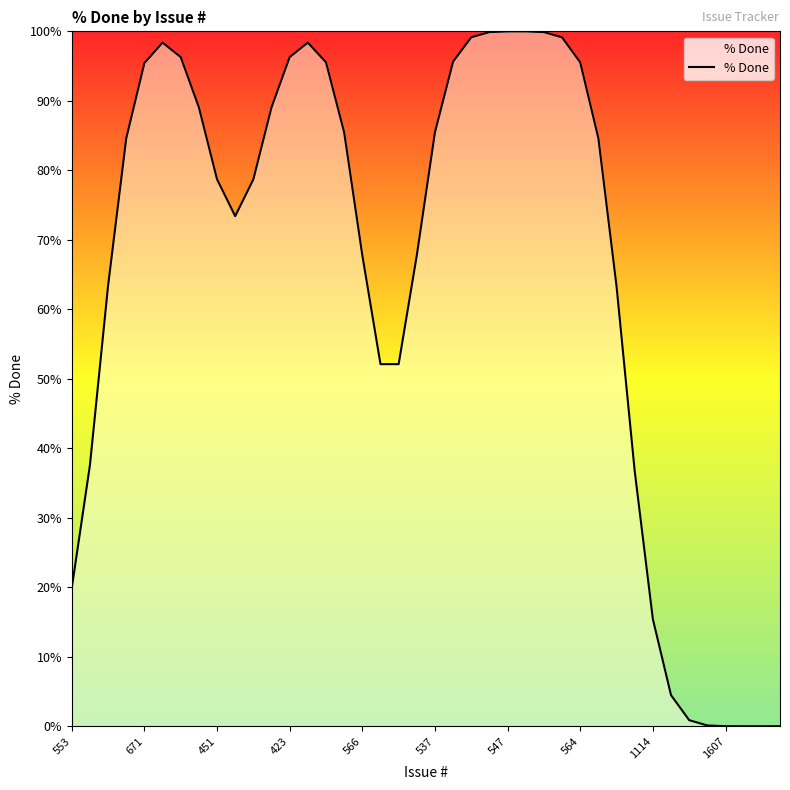

Reading right to left, what are all the values shown in this chart?

0.0	0.0	0.0	0.0	0.1	0.9	4.5	15.4	36.7	63.3	84.6	95.5	99.1	99.9	100.0	100.0	99.9	99.1	95.6	85.5	67.8	52.1	52.1	67.8	85.5	95.5	98.4	96.3	89.1	78.7	73.4	78.7	89.1	96.3	98.4	95.4	84.6	63.4	37.6	19.9